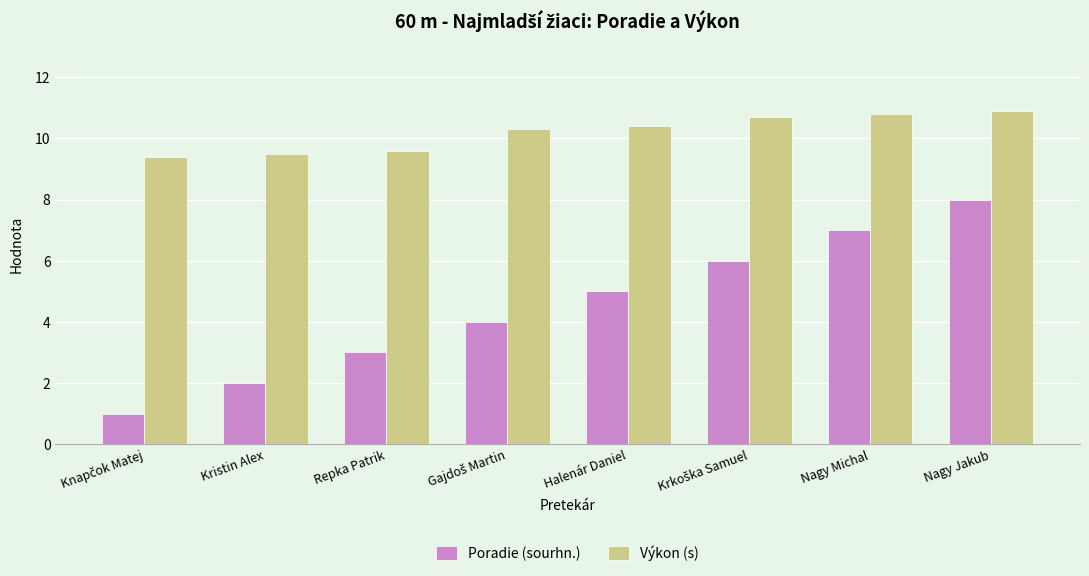

What is the difference between the maximum and minimum values in the Poradie (sourhn.) series?

7.0